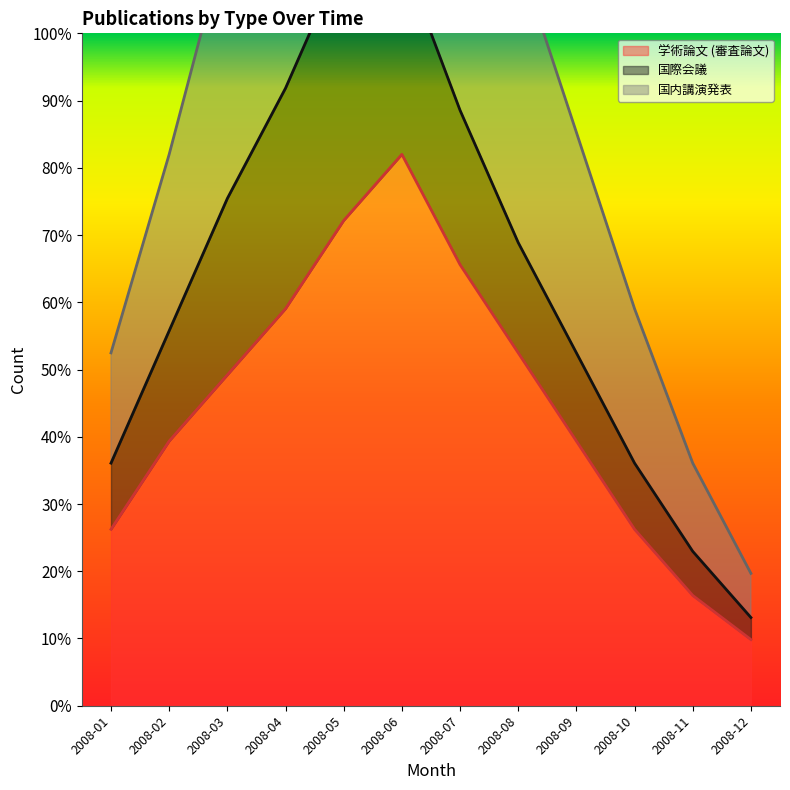

True or false: 学術論文 (審査論文) has more than 1 points higher than both neighbors.

False